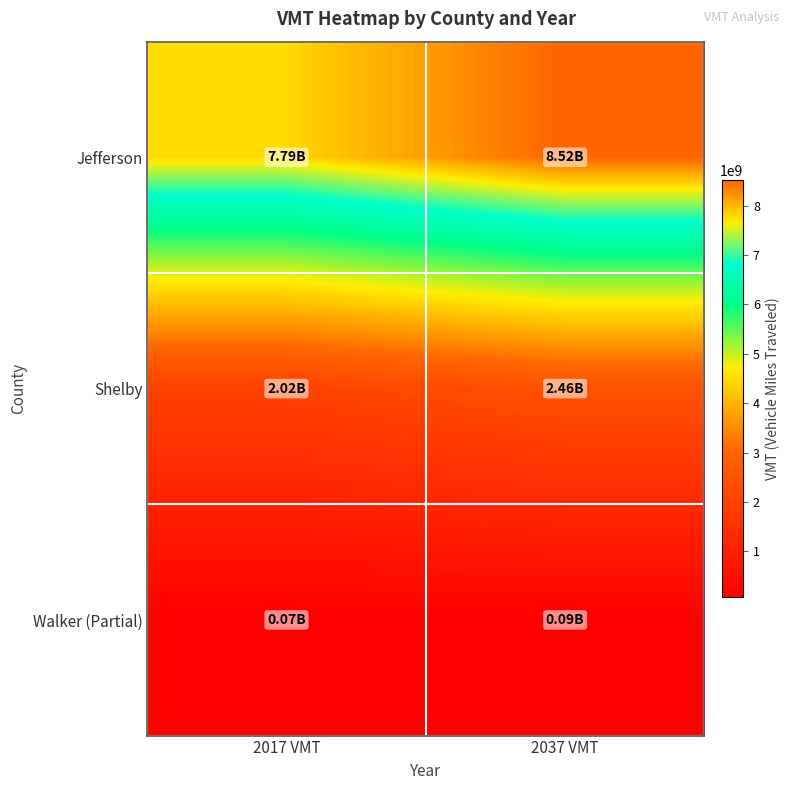

Between 2017 VMT and 2037 VMT, which is larger?

2037 VMT